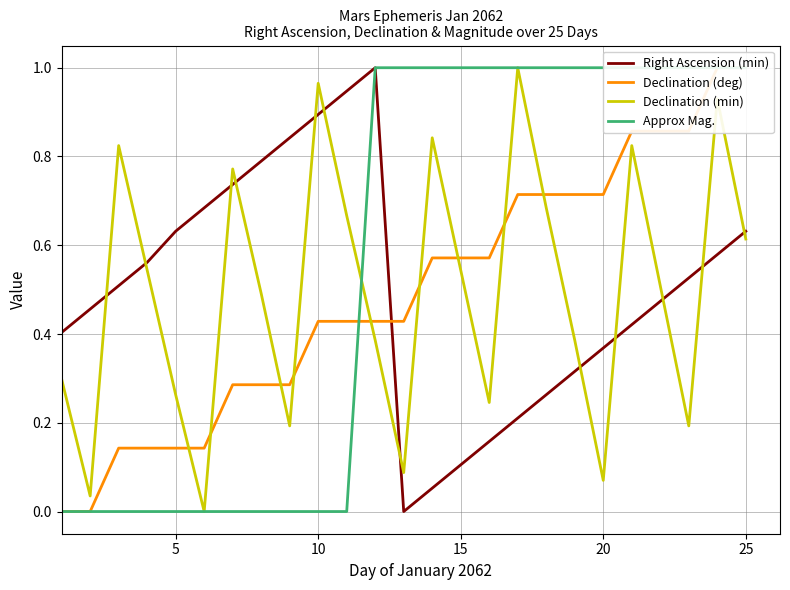

At how many categories does at least one series exceed 0?

25